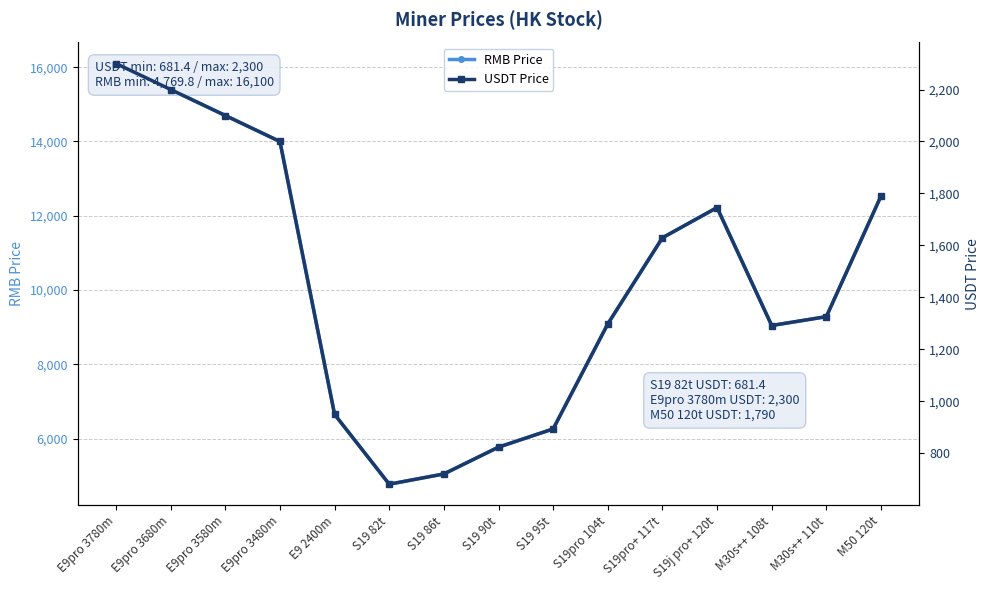

True or false: USDT Price has a value of 720.8 at S19 86t.

True